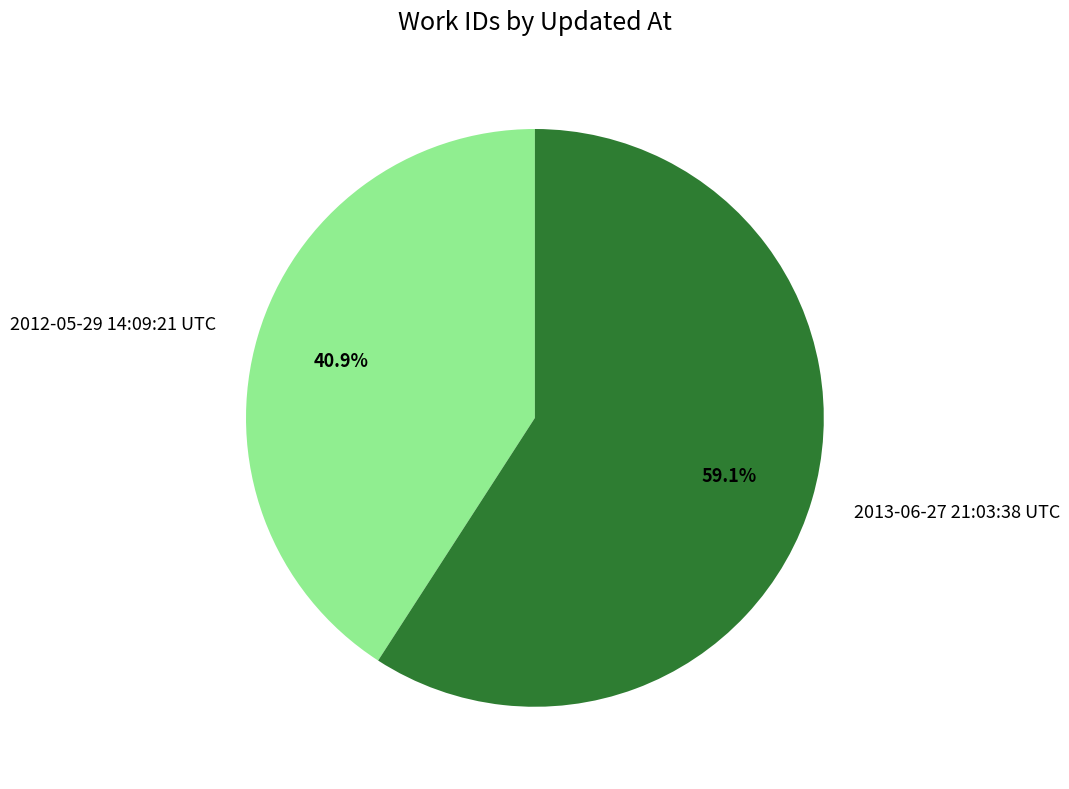

Which slice represents more than half of the pie?

2013-06-27 21:03:38 UTC